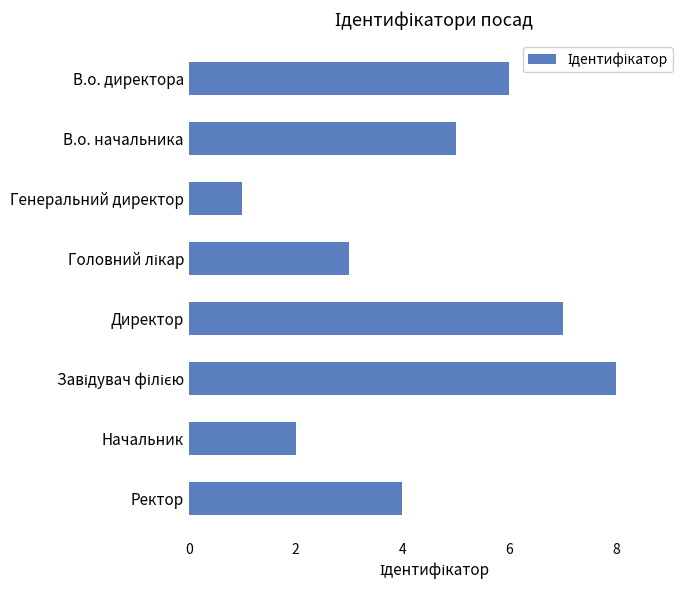

Reading top to bottom, extract all data points from this chart.

6	5	1	3	7	8	2	4